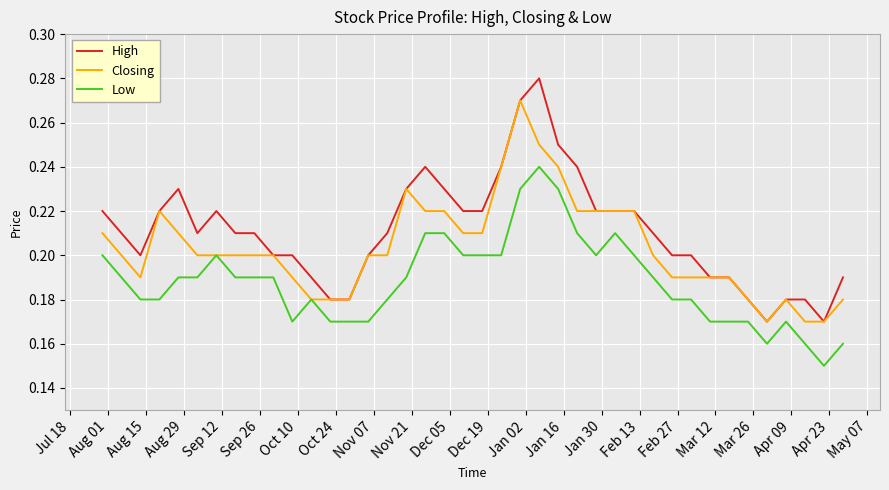

True or false: High and Low intersect in this chart.

False